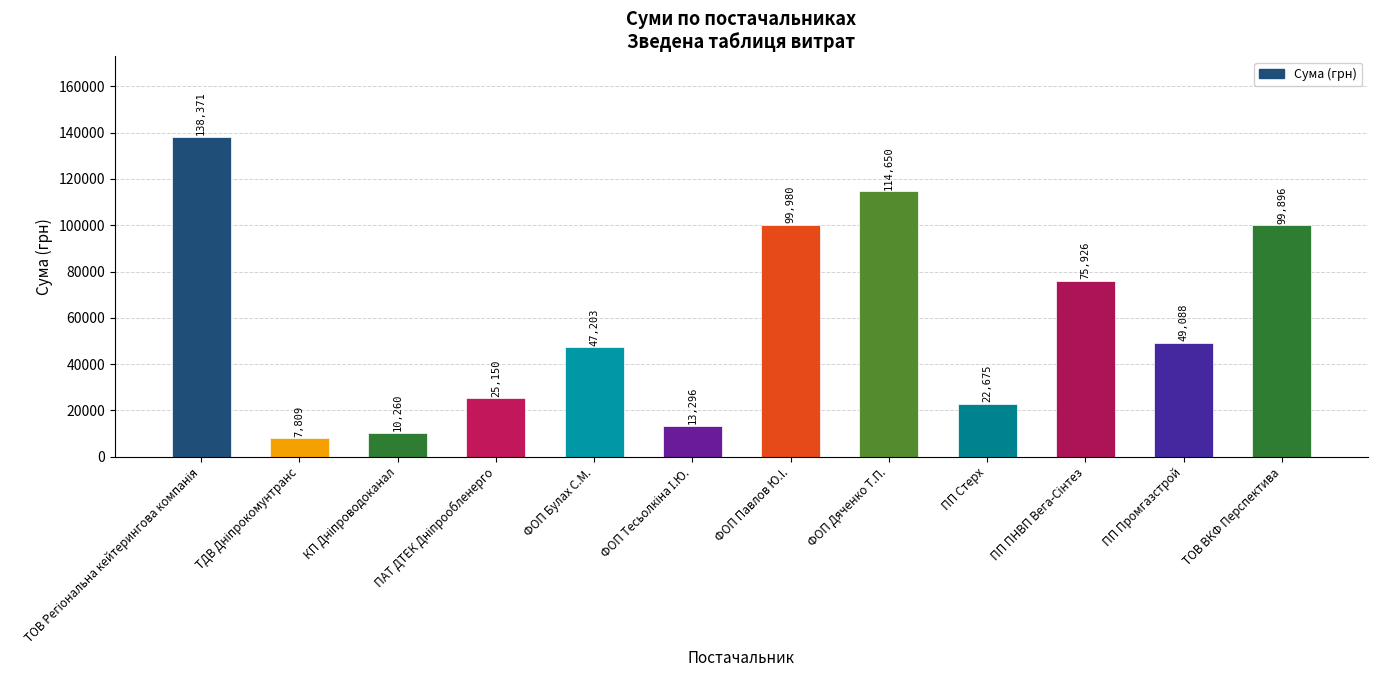

What is the smallest value displayed?

7809.0